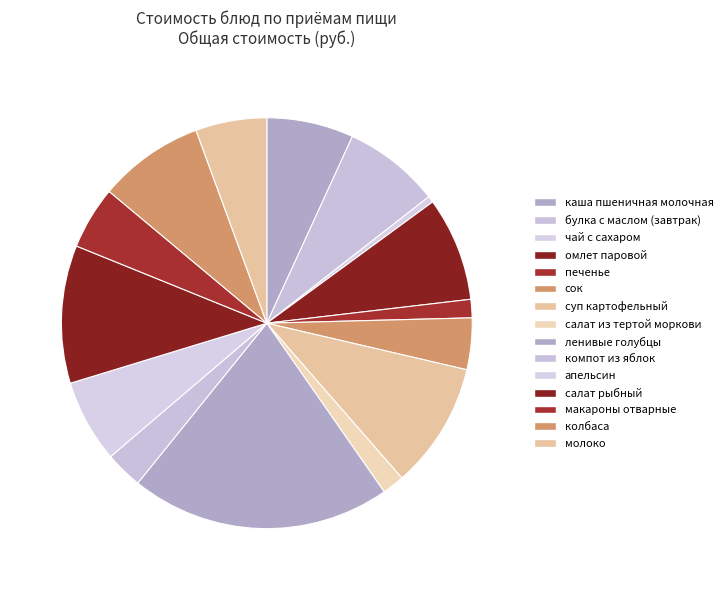

How many slices are in this pie chart?

15